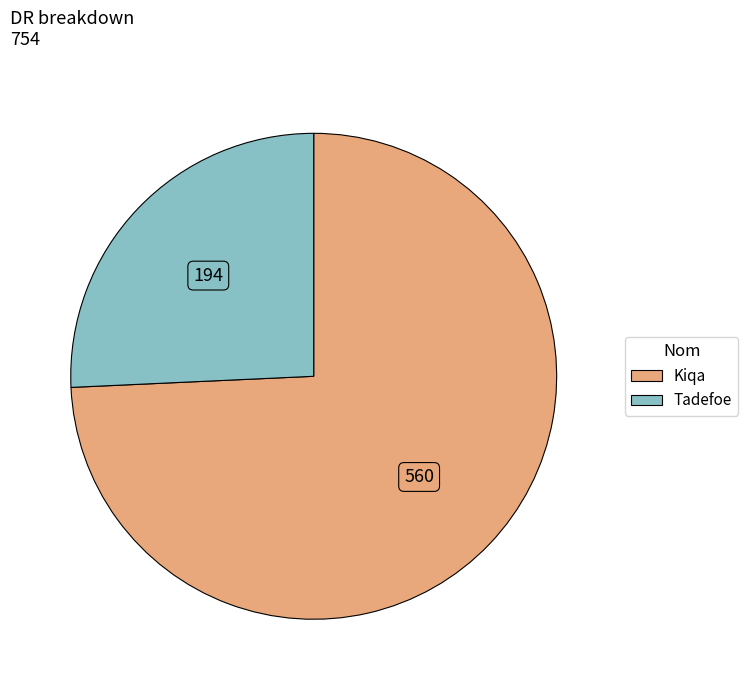

What is the smallest slice in the pie chart?

Tadefoe